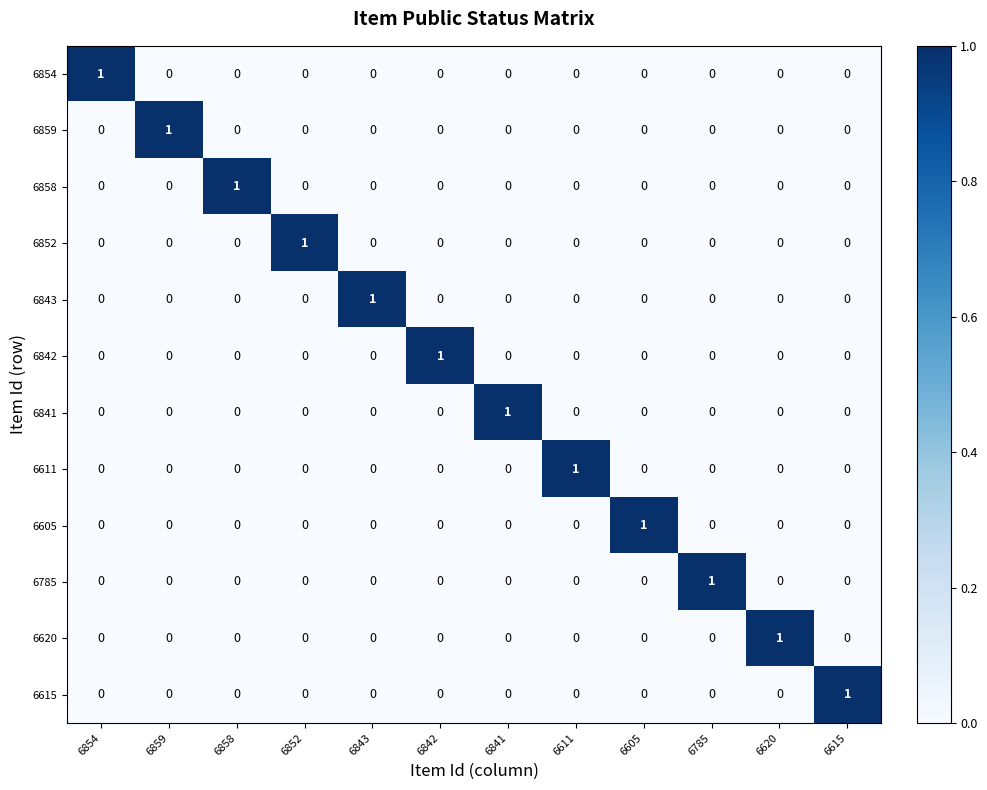

At which label does 6615 reach its peak?

6615